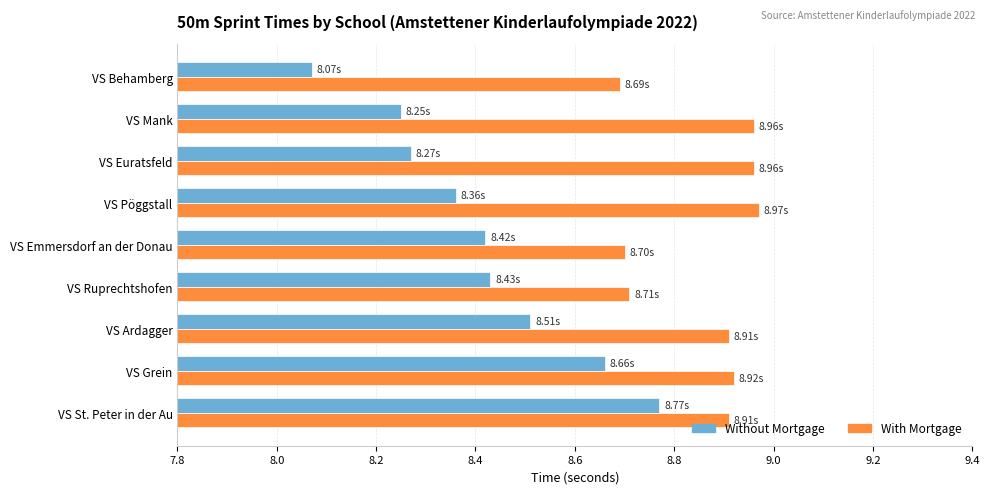

At which label is Without Mortgage closest to 8?

VS Behamberg